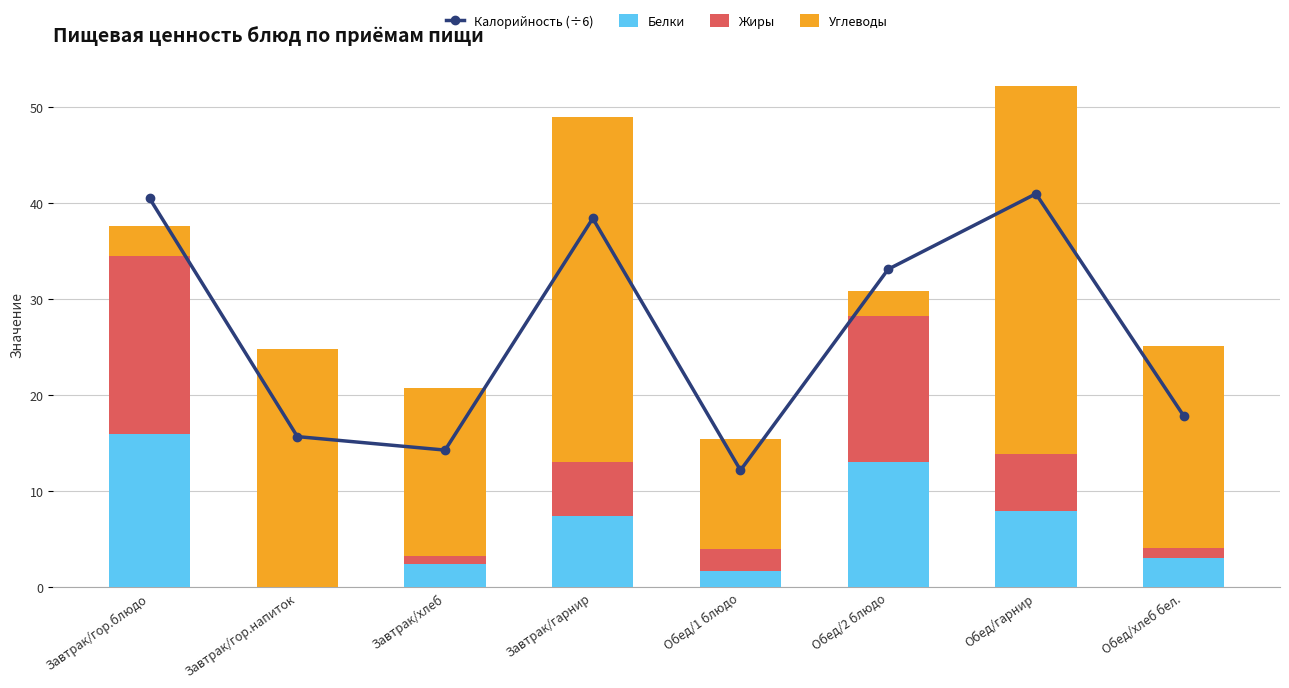

What is the difference between the highest and lowest values at Обед/хлеб бел.?

19.9